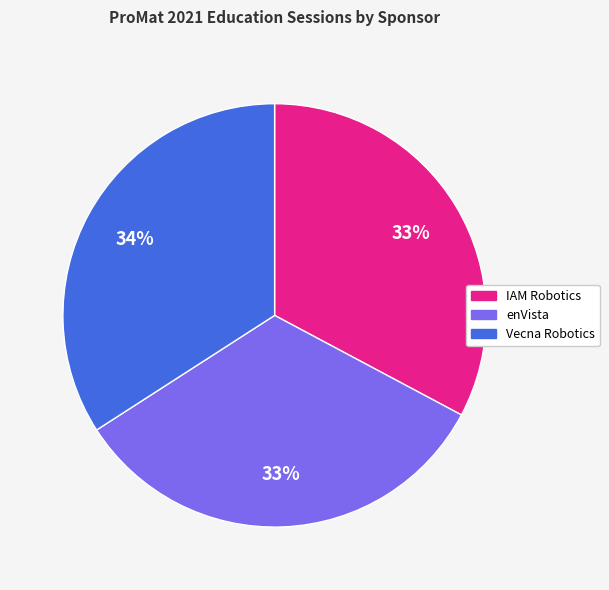

Is enVista the majority of the pie?

No